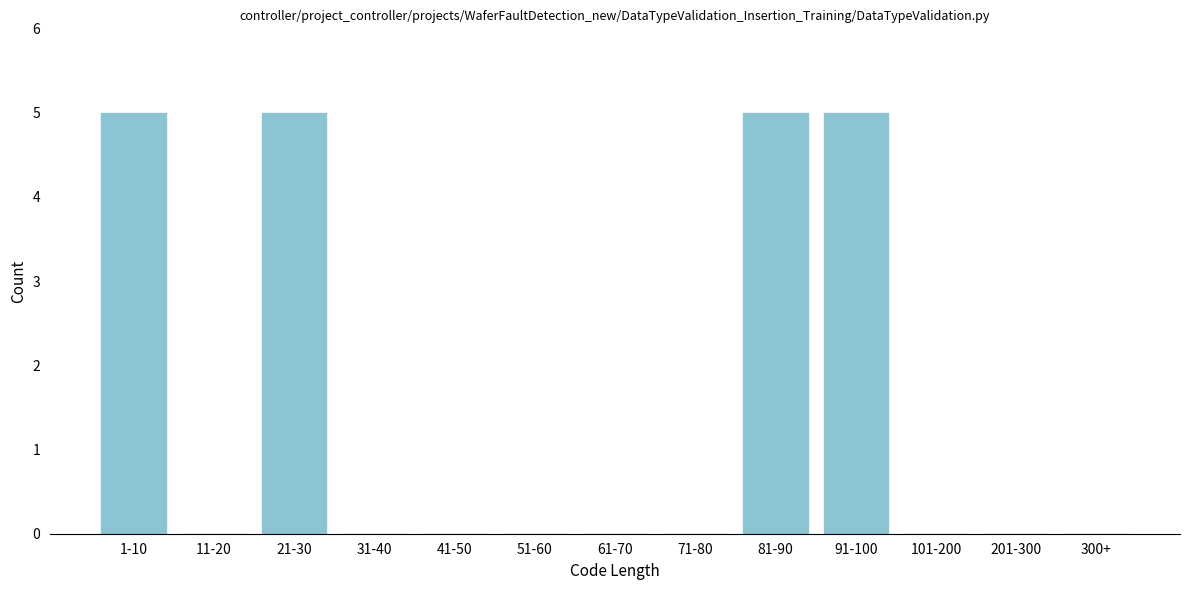

Reading left to right, extract all data points from this chart.

1-10=5	11-20=0	21-30=5	31-40=0	41-50=0	51-60=0	61-70=0	71-80=0	81-90=5	91-100=5	101-200=0	201-300=0	300+=0